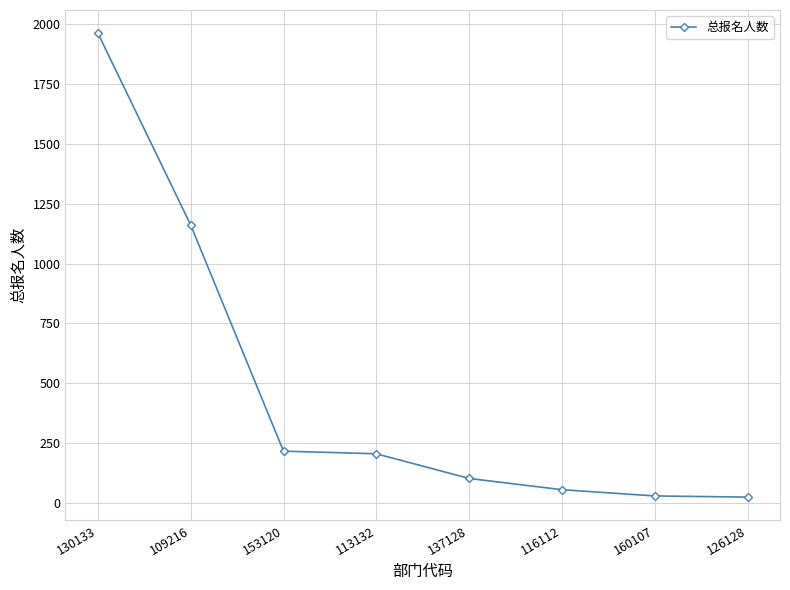

What is the average value?

470